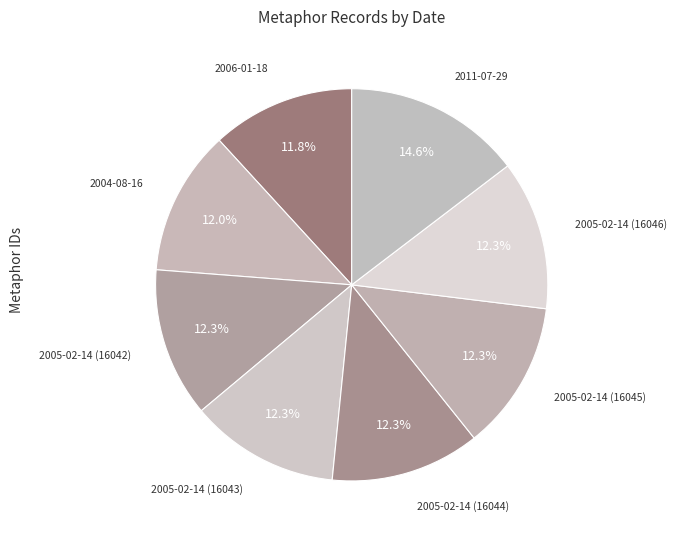

To the nearest percent, what is the combined percentage of 2005-02-14 (16044) and 2006-01-18?

24%